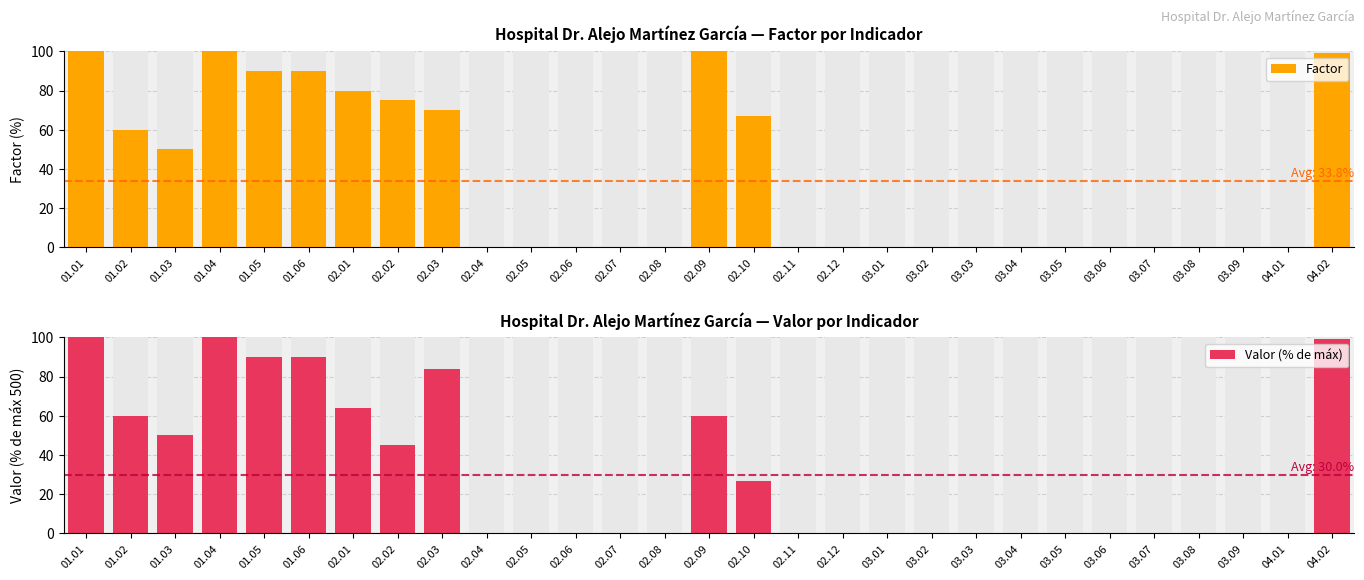

What is the label of the 29th bar from the left?

04.02